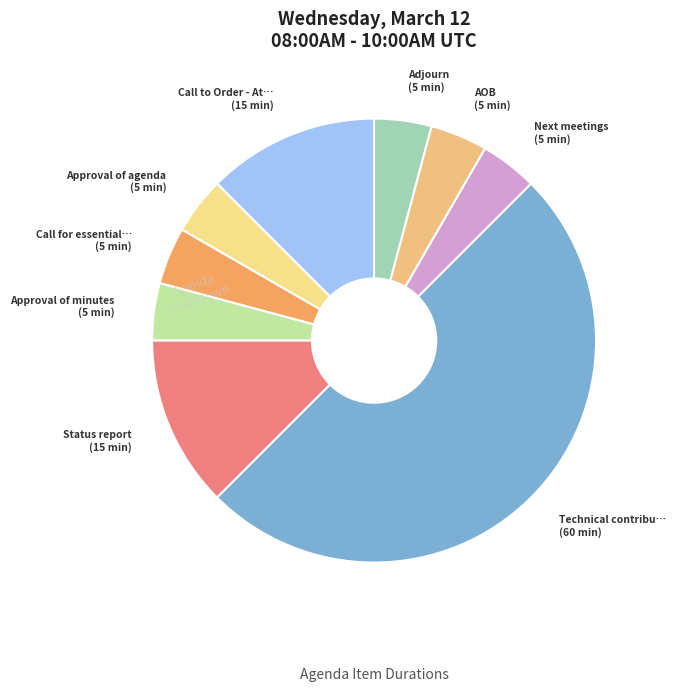

How many slices are in this pie chart?

9